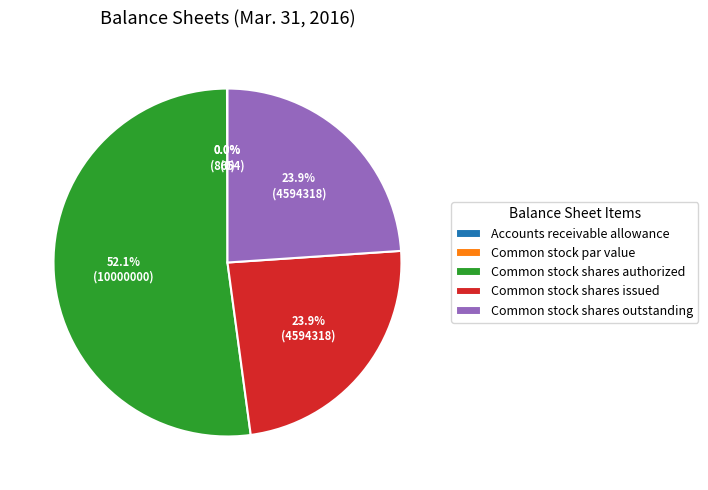

Which slice is the smallest?

Common stock par value